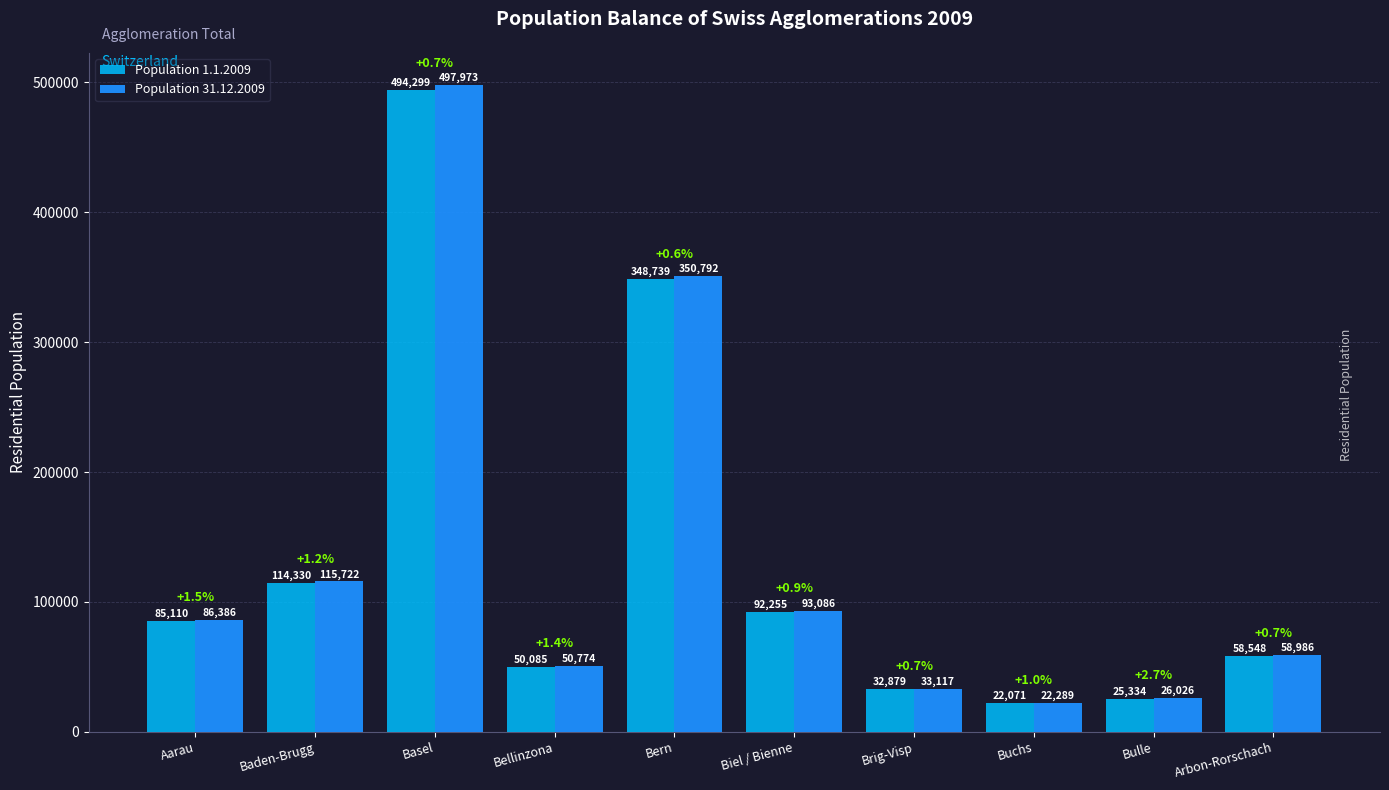

What is the difference between the second highest and minimum values in the Population 1.1.2009 series?

326668